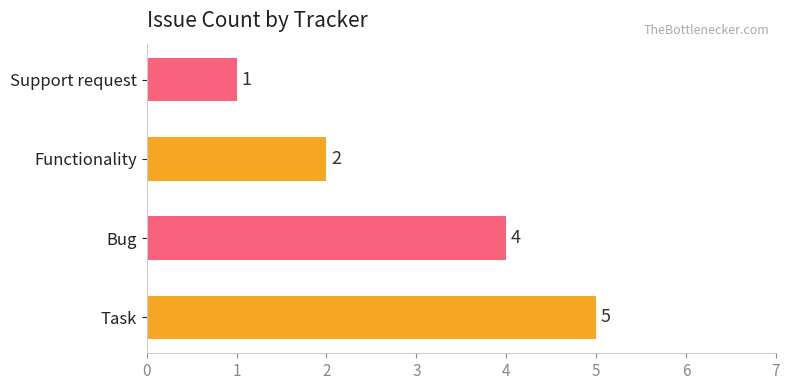

How many values are below 4?

2